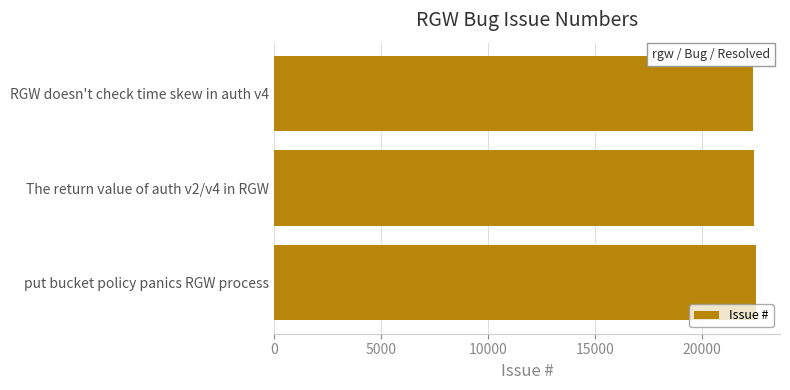

How many values are between 22418 and 22541?

3